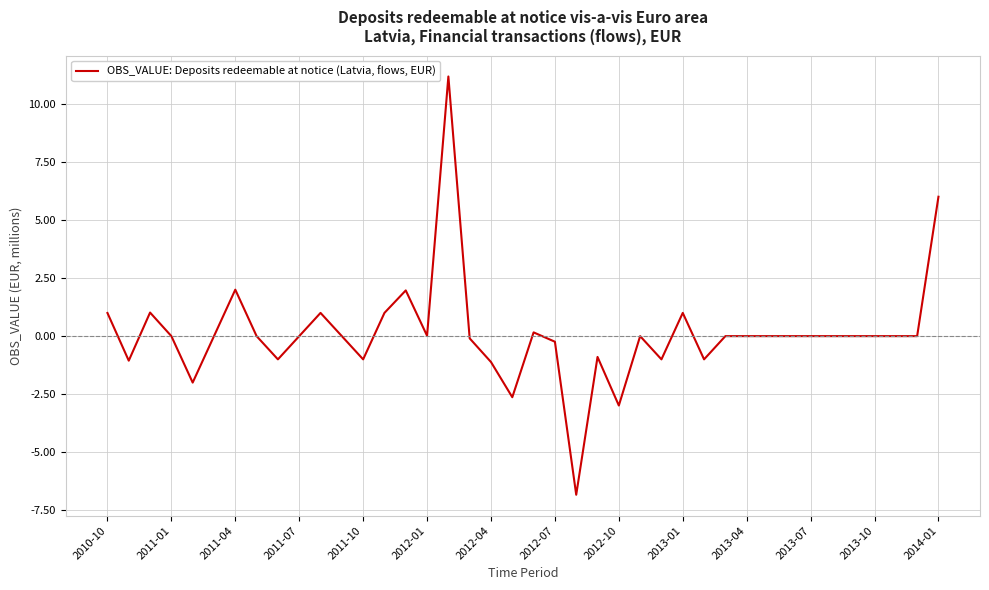

How many lines are shown in the chart?

1